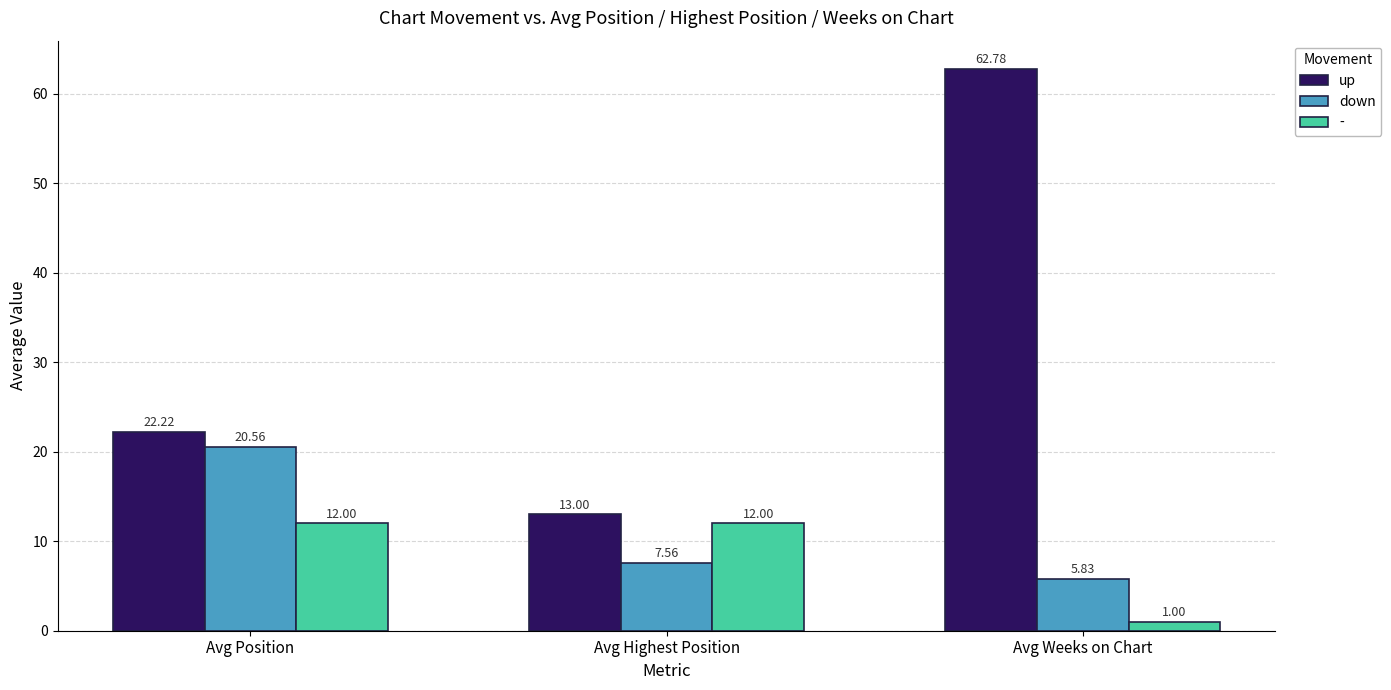

The value of up at Avg Position is 22.2. True or false?

True